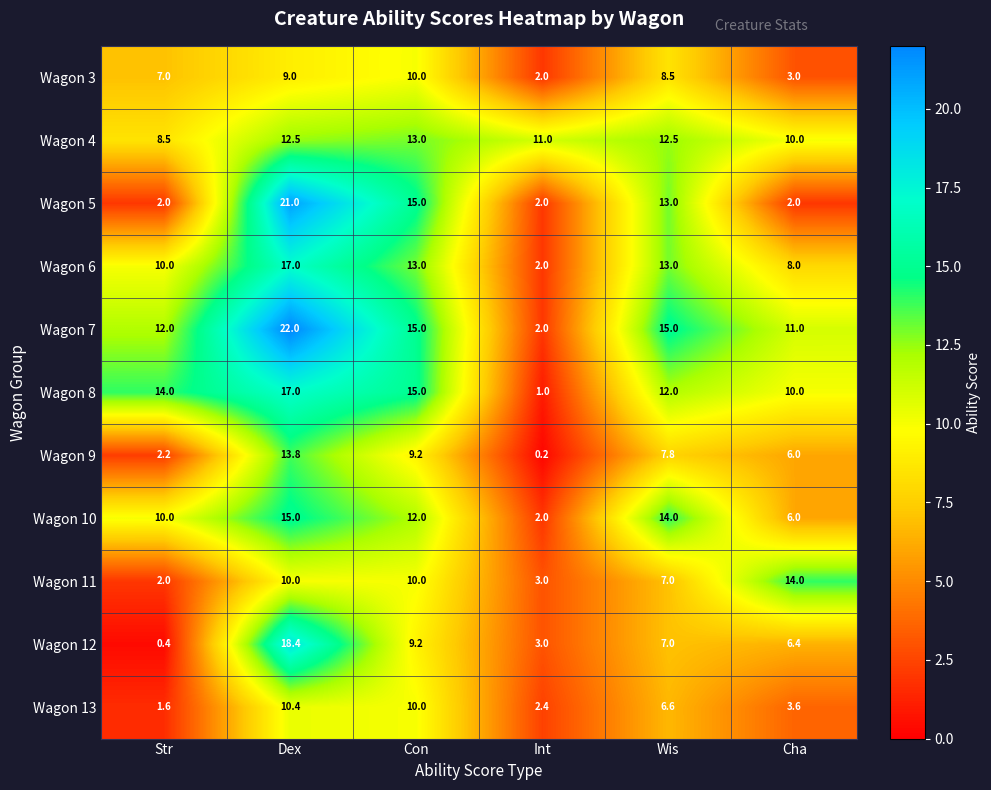

How many data points does each series have?

6